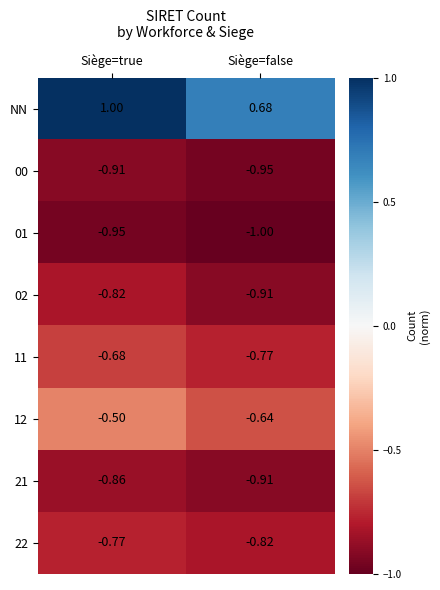

Where is 01 nearest to the value 0?

Siège=true